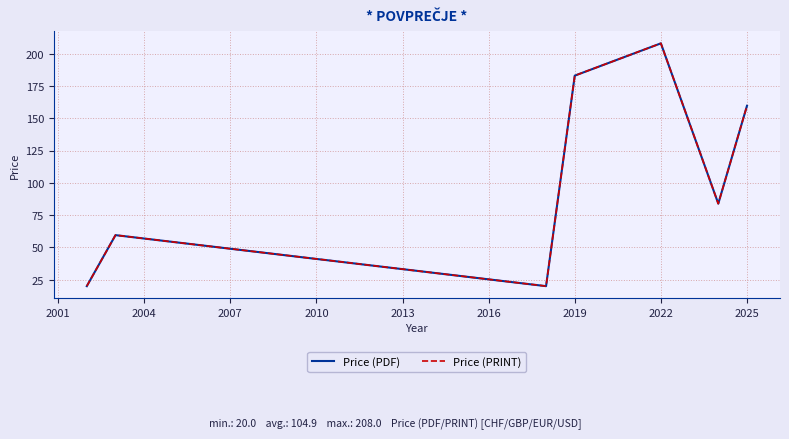

What is the minimum value shown in the chart?

20.0